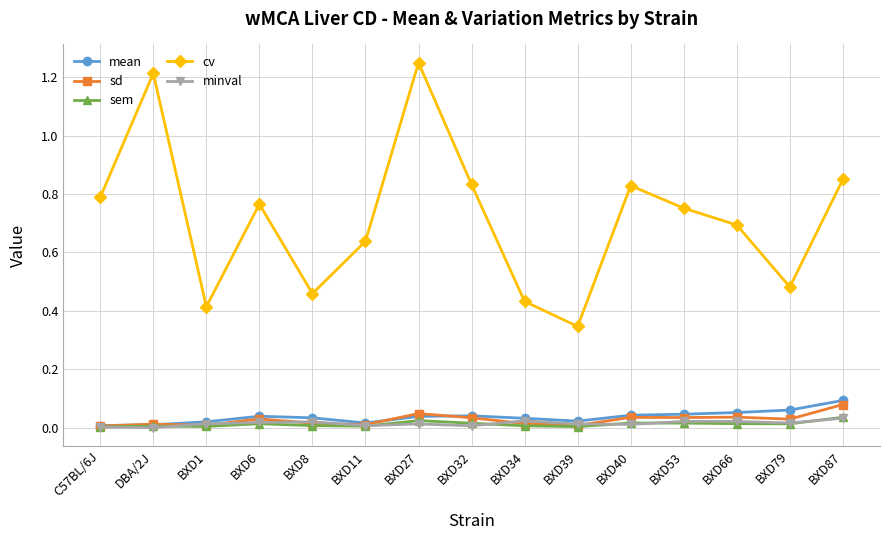

What are all the series names shown in the legend?

mean, sd, sem, cv, minval